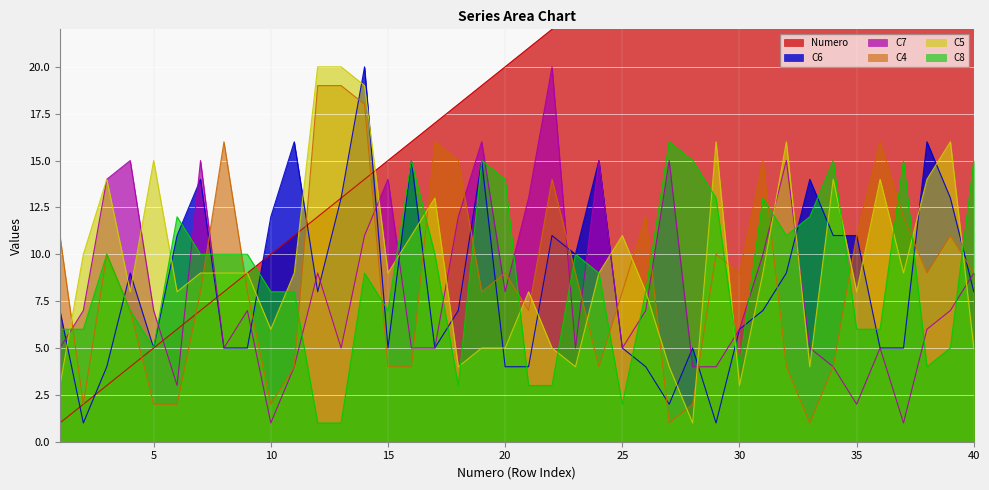

True or false: C5 has a value of 4 at 23.

True